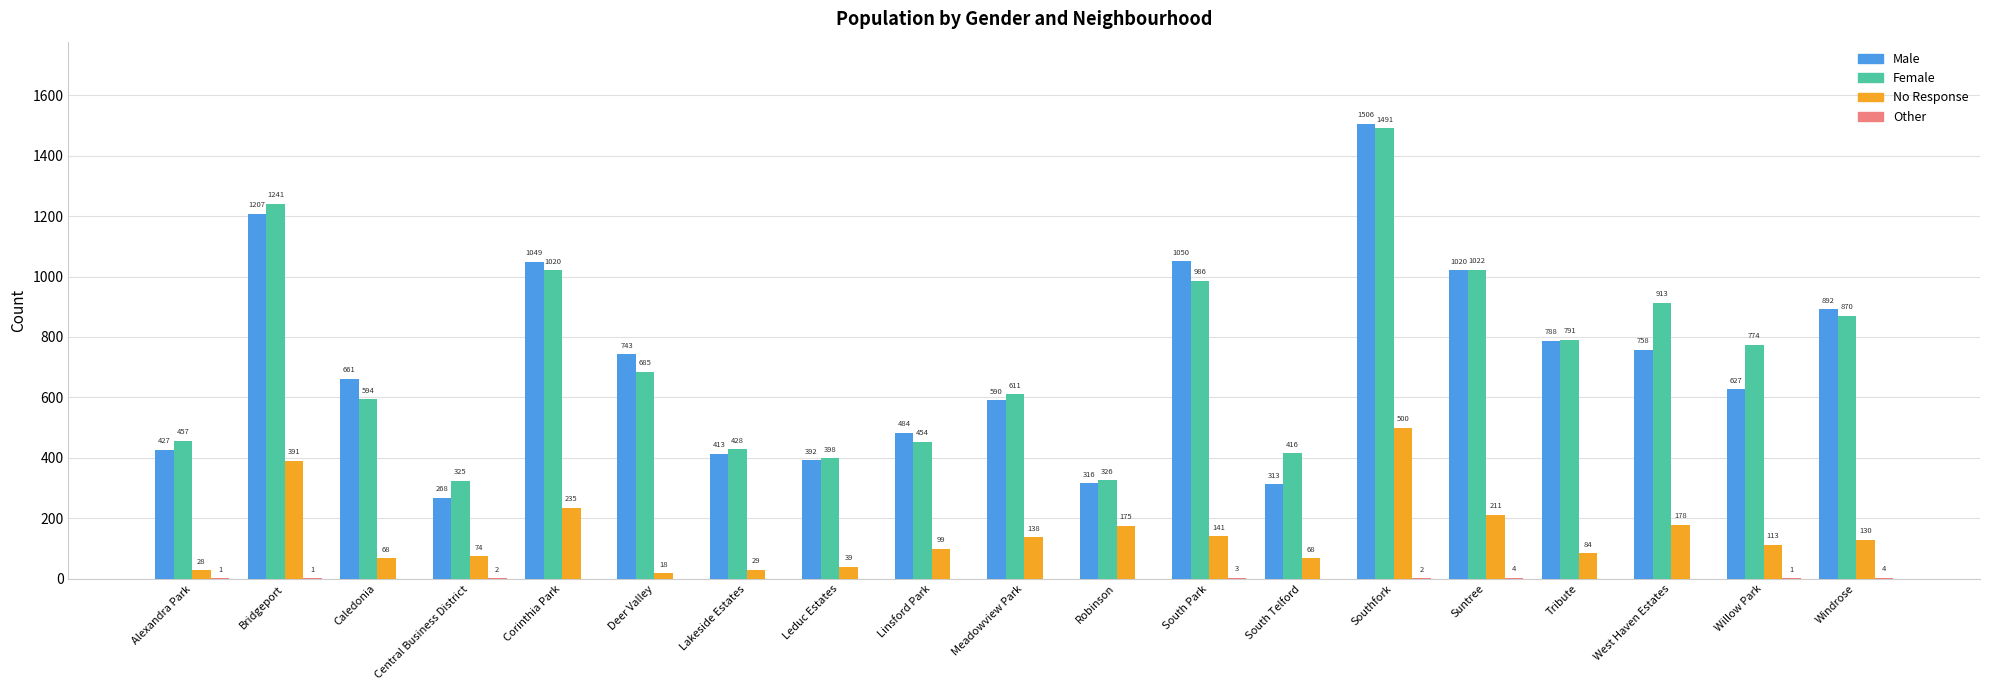

What is the greatest value displayed?

1506